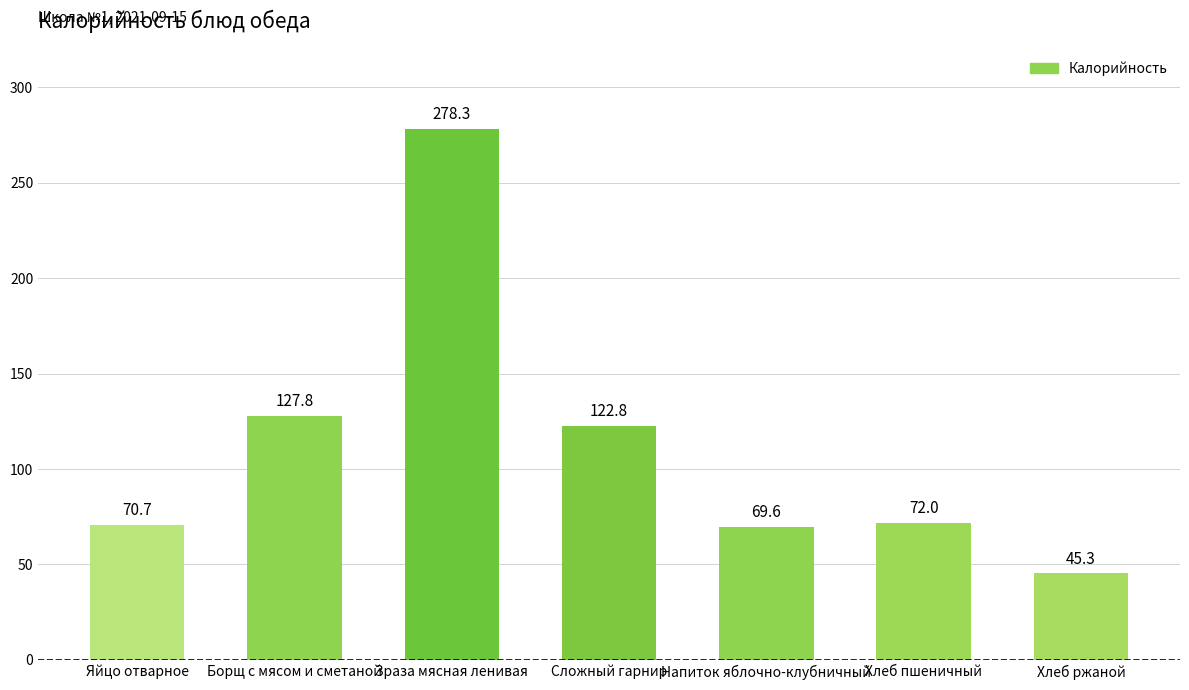

True or false: the data shows 212.0 at Сложный гарнир.

False